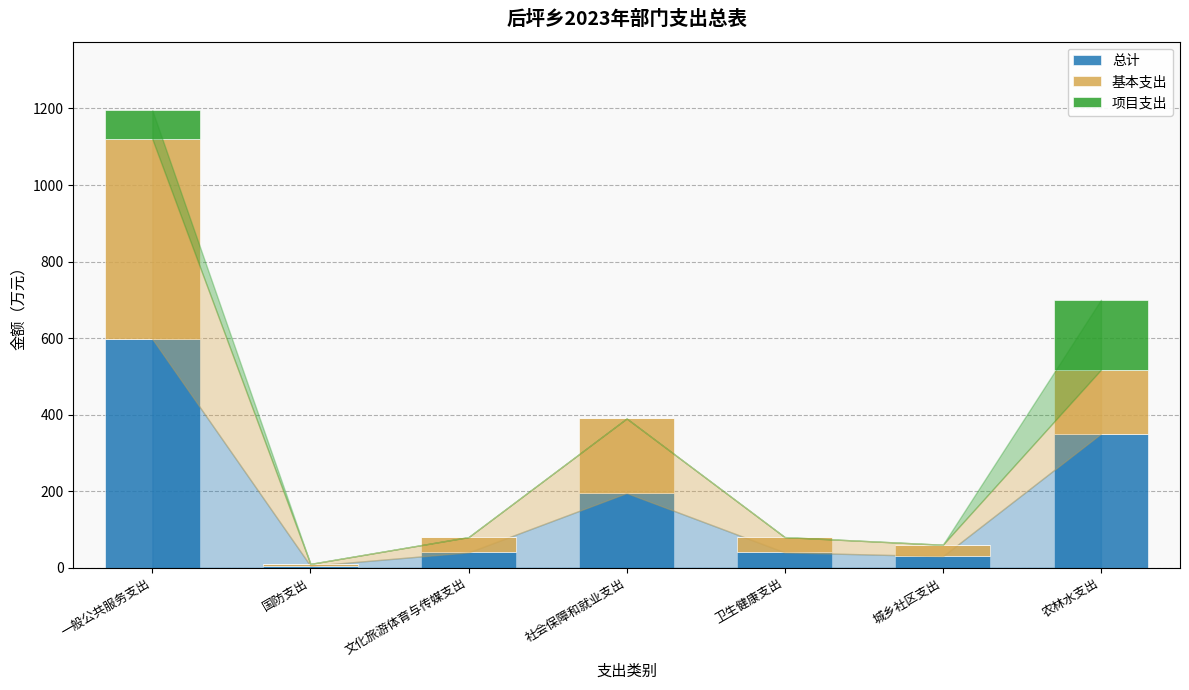

What are all the series names shown in the legend?

总计, 基本支出, 项目支出